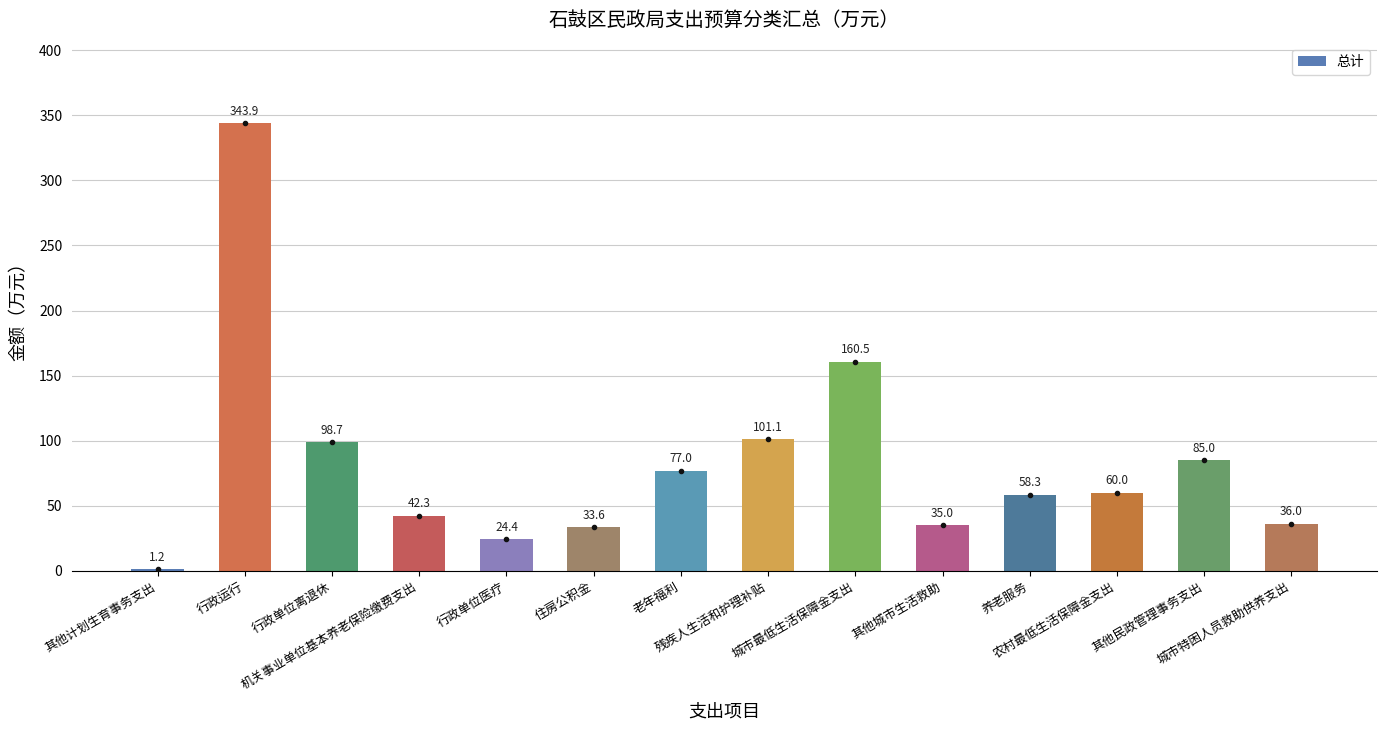

Rank the categories by value from highest to lowest.

行政运行, 城市最低生活保障金支出, 残疾人生活和护理补贴, 行政单位离退休, 其他民政管理事务支出, 老年福利, 农村最低生活保障金支出, 养老服务, 机关事业单位基本养老保险缴费支出, 城市特困人员救助供养支出, 其他城市生活救助, 住房公积金, 行政单位医疗, 其他计划生育事务支出